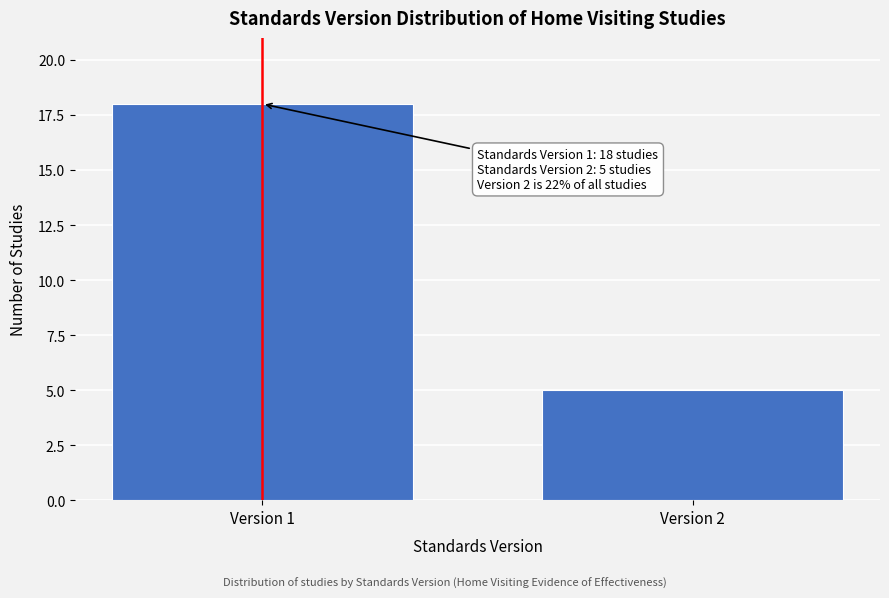

Reading left to right, extract all data points from this chart.

18	5